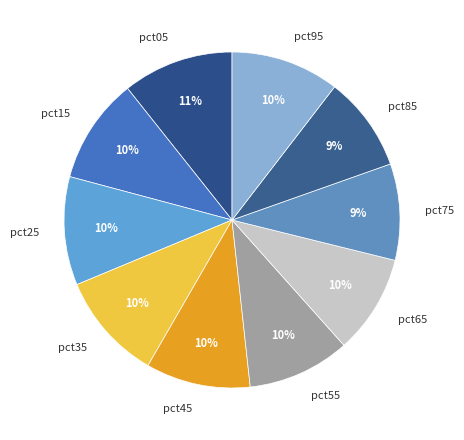

True or false: pct55 accounts for 1% of the total.

False